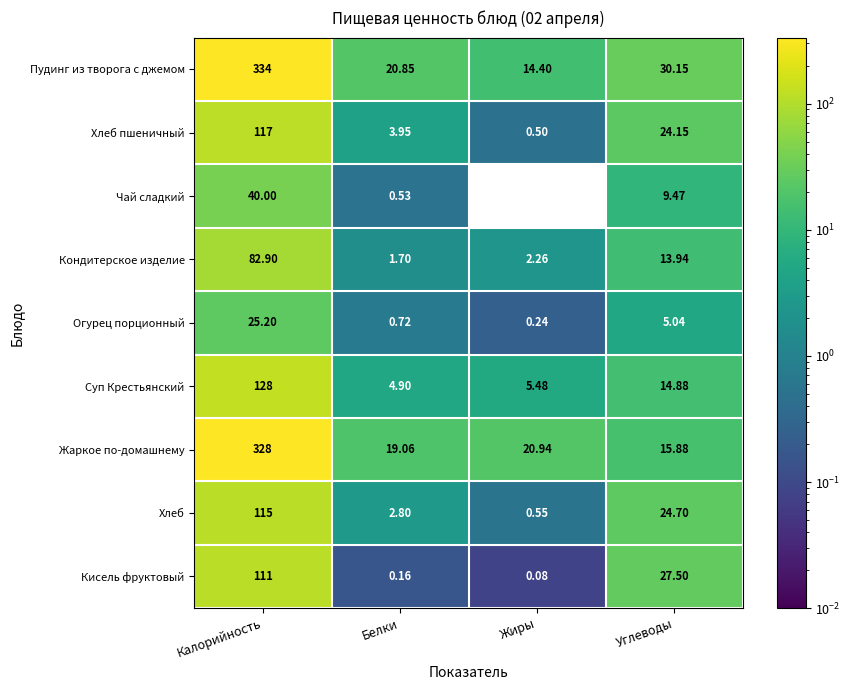

Rank the series by their maximum value, from highest to lowest.

Пудинг из творога с джемом, Жаркое по-домашнему, Суп Крестьянский, Хлеб пшеничный, Хлеб, Кисель фруктовый, Кондитерское изделие, Чай сладкий, Огурец порционный